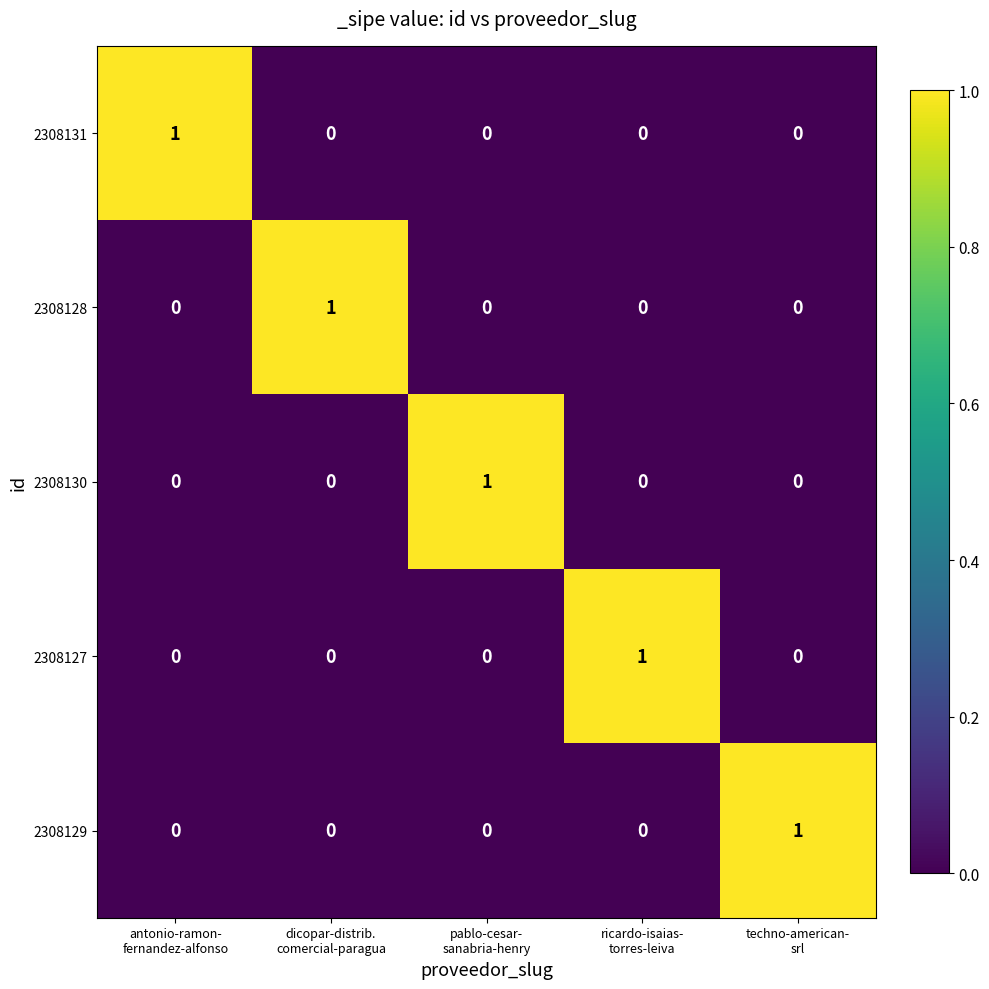

At how many categories does at least one series exceed 0?

5